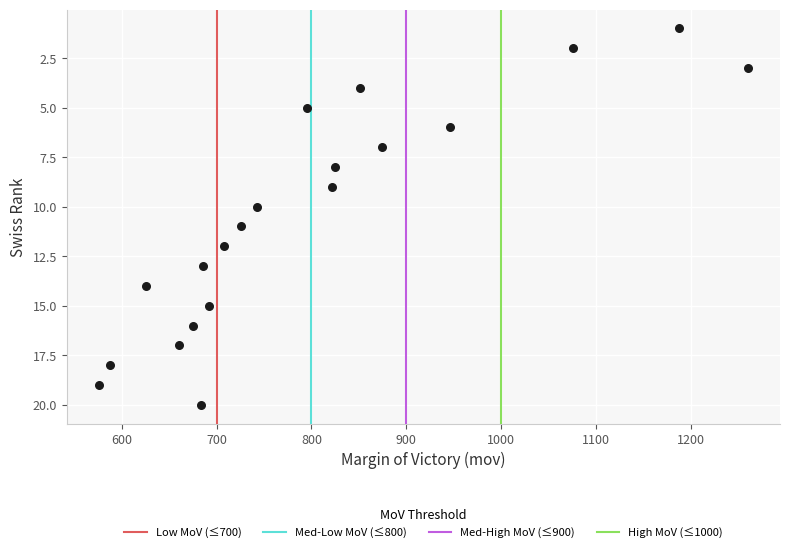

What is the range of Y values (max minus min)?

19